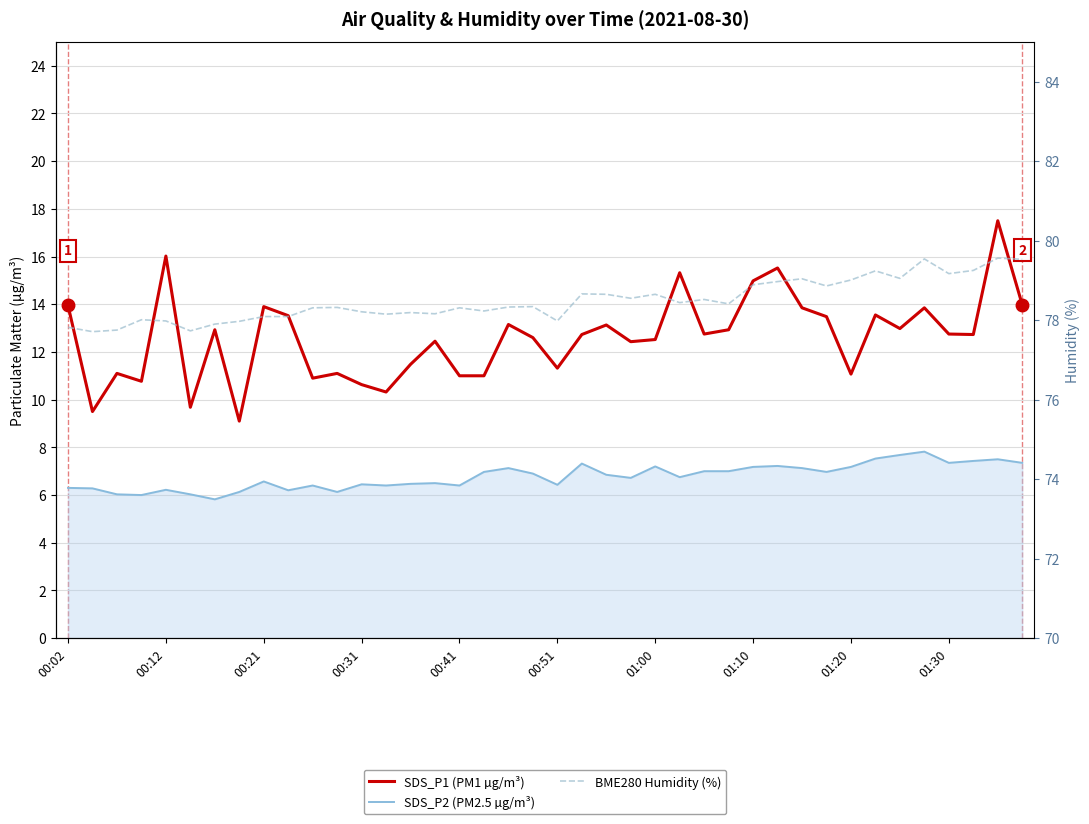

True or false: BME280 Humidity (%) and SDS_P2 (PM2.5 µg/m³) intersect in this chart.

False